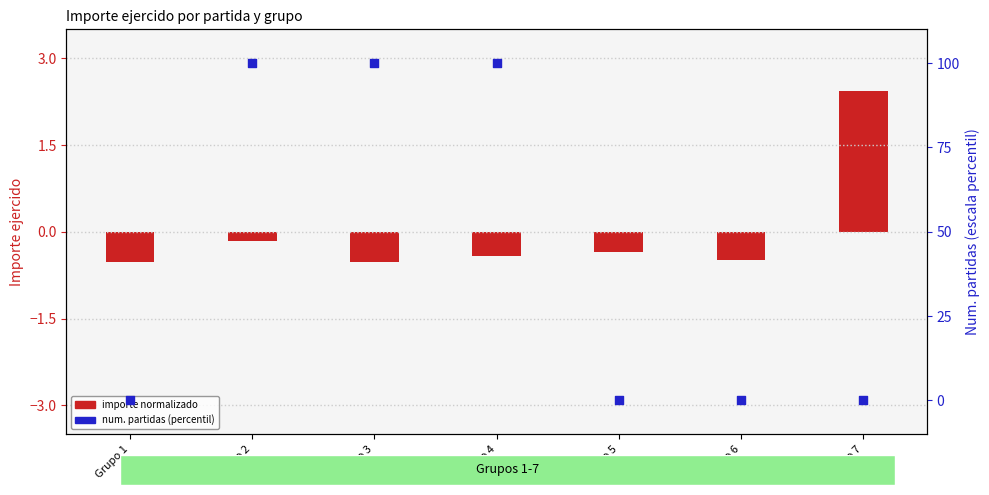

Which series contains the highest Y value?

num. partidas (percentil)